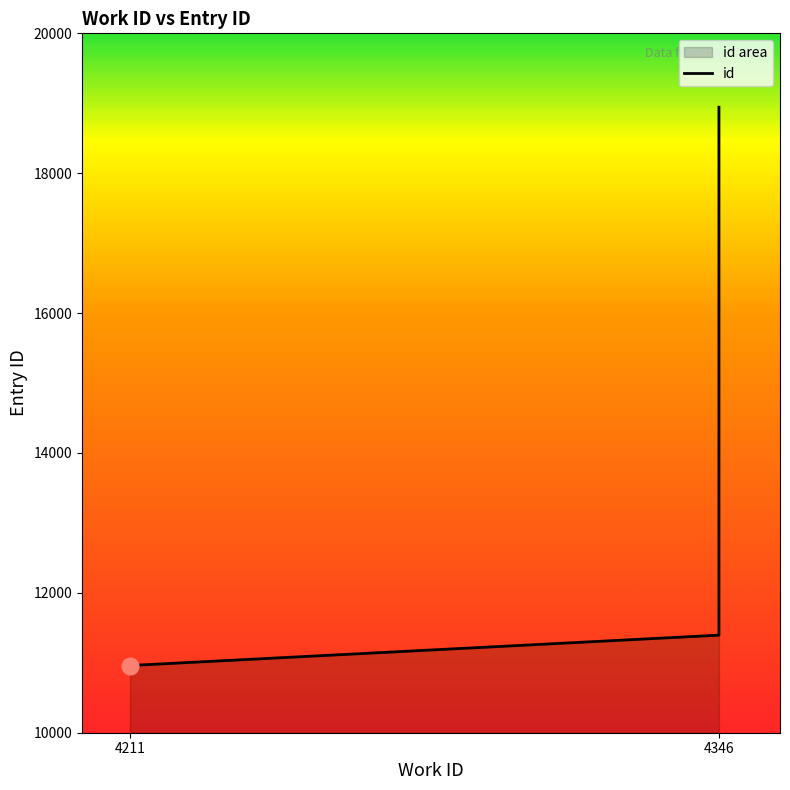

Approximately how many times larger is the value at 4346 compared to 4211?

1.7